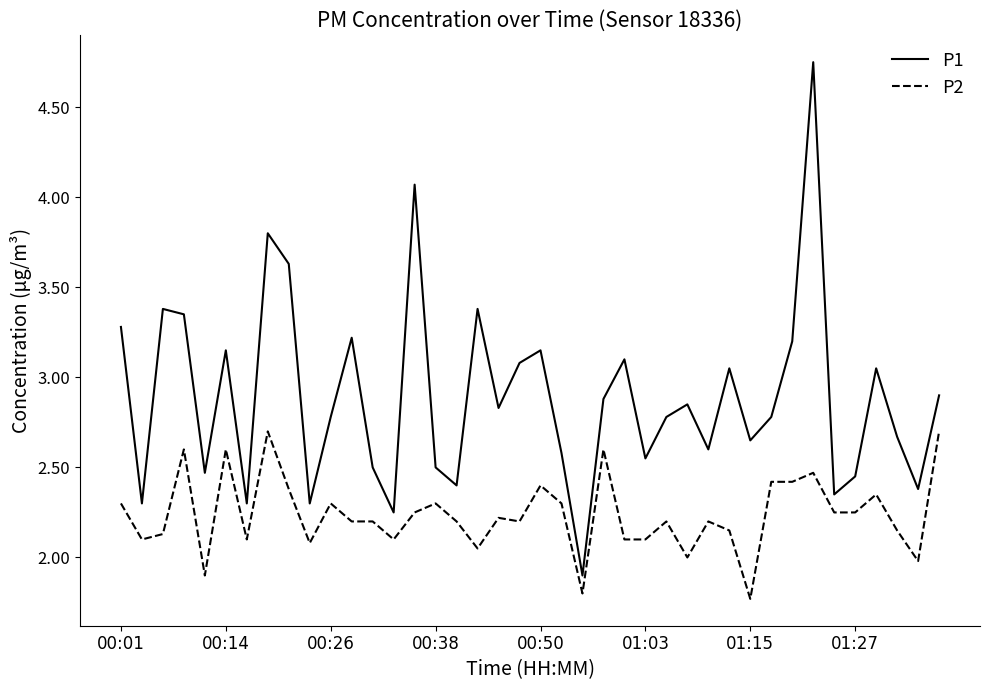

Which series has the largest total across all categories?

P1